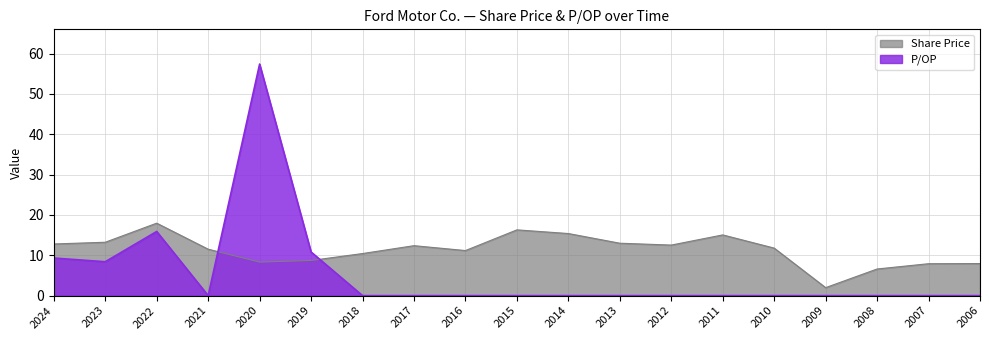

The value of P/OP at 2021 is 22.1. True or false?

False